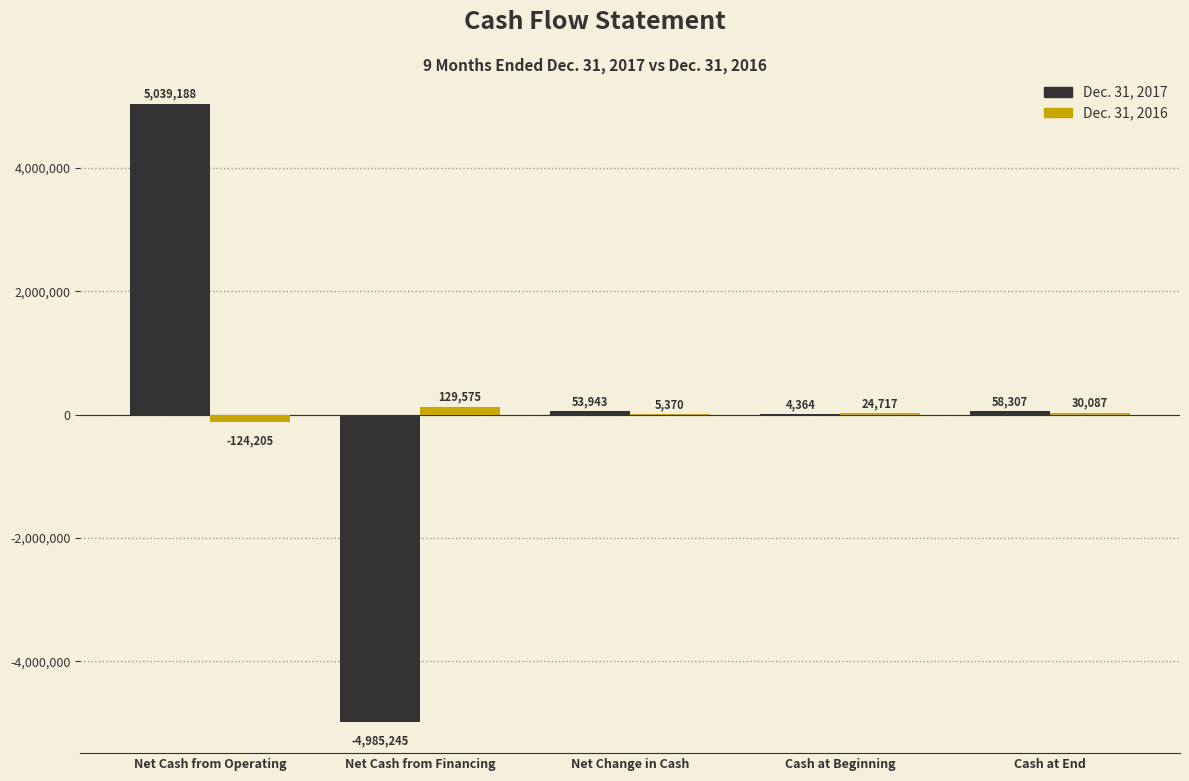

Reading left to right, what are all the values shown in this chart?

Dec. 31, 2017: Net Cash from Operating=5039188	Net Cash from Financing=-4985245	Net Change in Cash=53943	Cash at Beginning=4364	Cash at End=58307
Dec. 31, 2016: Net Cash from Operating=-124205	Net Cash from Financing=129575	Net Change in Cash=5370	Cash at Beginning=24717	Cash at End=30087